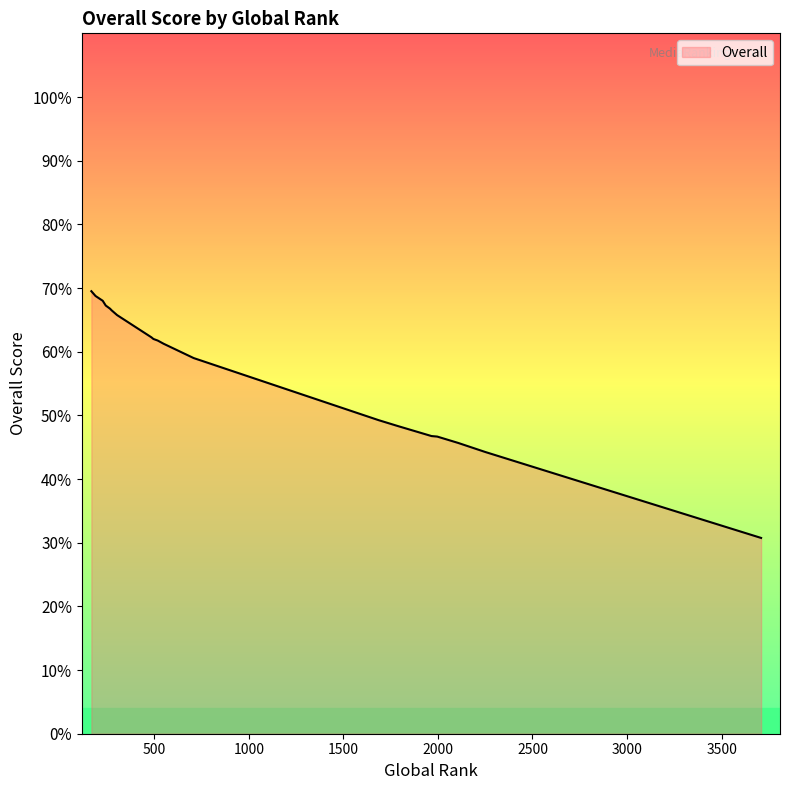

What is the difference between the maximum and second lowest values?

25.2